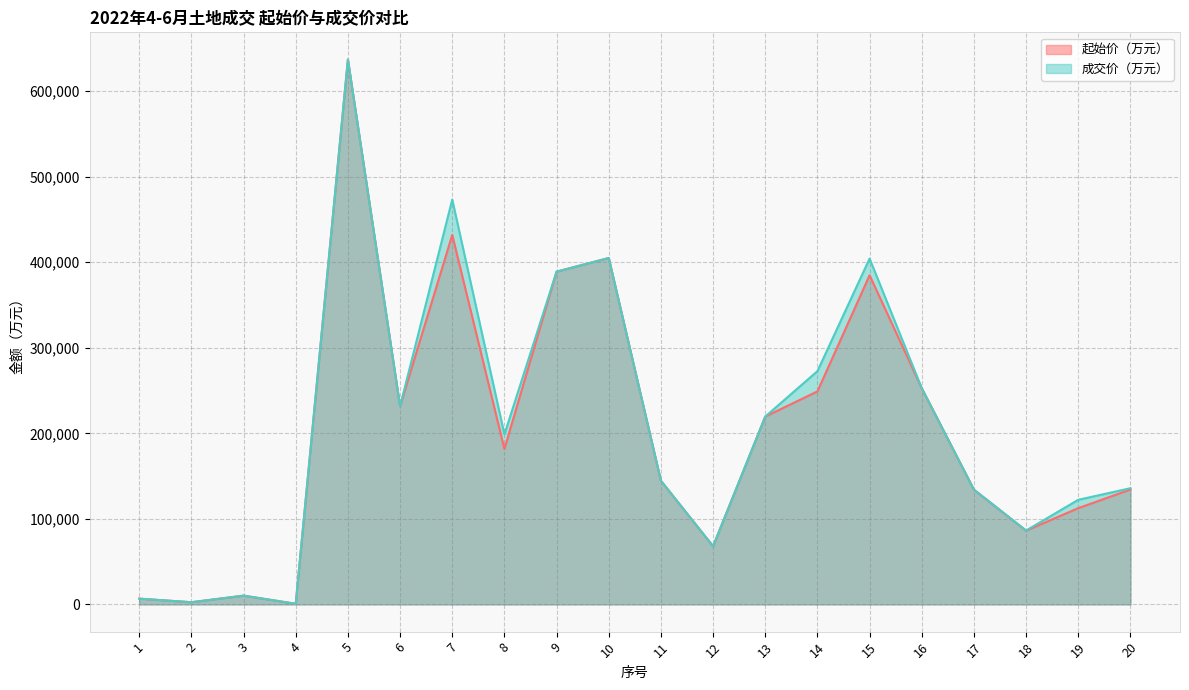

What are all the series names shown in the legend?

起始价（万元）, 成交价（万元）